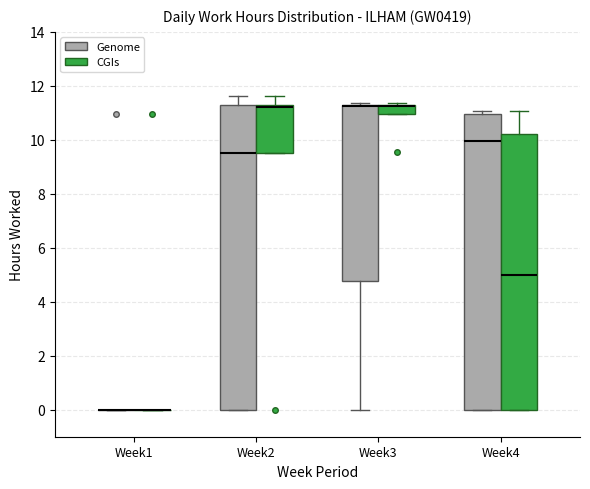

Reading left to right, read every box against the y-axis: the position of its median line, the range the box covers, and the ends of its whiskers. The values are not printed on the chart, so give them approximately, as read against the axis.

Week1 (Genome): box collapsed to a line at 0.0, whiskers 0.0 to 0.0
Week1 (CGIs): box collapsed to a line at 0.0, whiskers 0.0 to 0.0
Week2 (Genome): median 9.6, box 0.0 to 11.2, whiskers 0.0 to 11.6
Week2 (CGIs): median 11.2 (just below the box's upper edge), box 9.6 to 11.2, whiskers 9.6 to 11.6
Week3 (Genome): median 11.2 (drawn on the box's upper edge), box 4.8 to 11.2, whiskers 0.0 to 11.4
Week3 (CGIs): median 11.2 (drawn on the box's upper edge), box 11.0 to 11.4, whiskers 11.0 to 11.4
Week4 (Genome): median 10.0, box 0.0 to 11.0, whiskers 0.0 to 11.0 (just above the box's upper edge)
Week4 (CGIs): median 5.0, box 0.0 to 10.2, whiskers 0.0 to 11.0